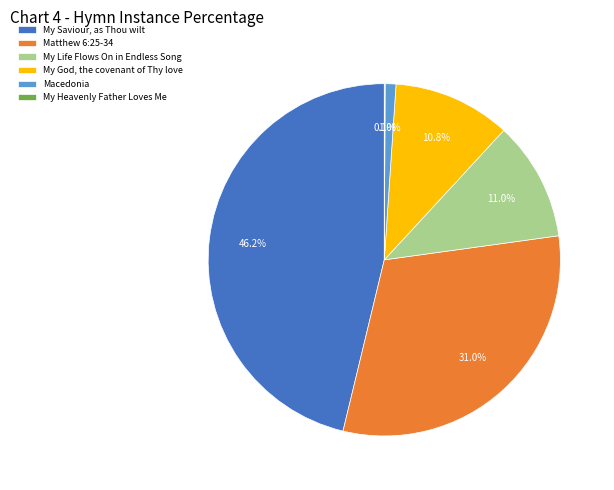

To the nearest percent, what is the average slice percentage?

17%